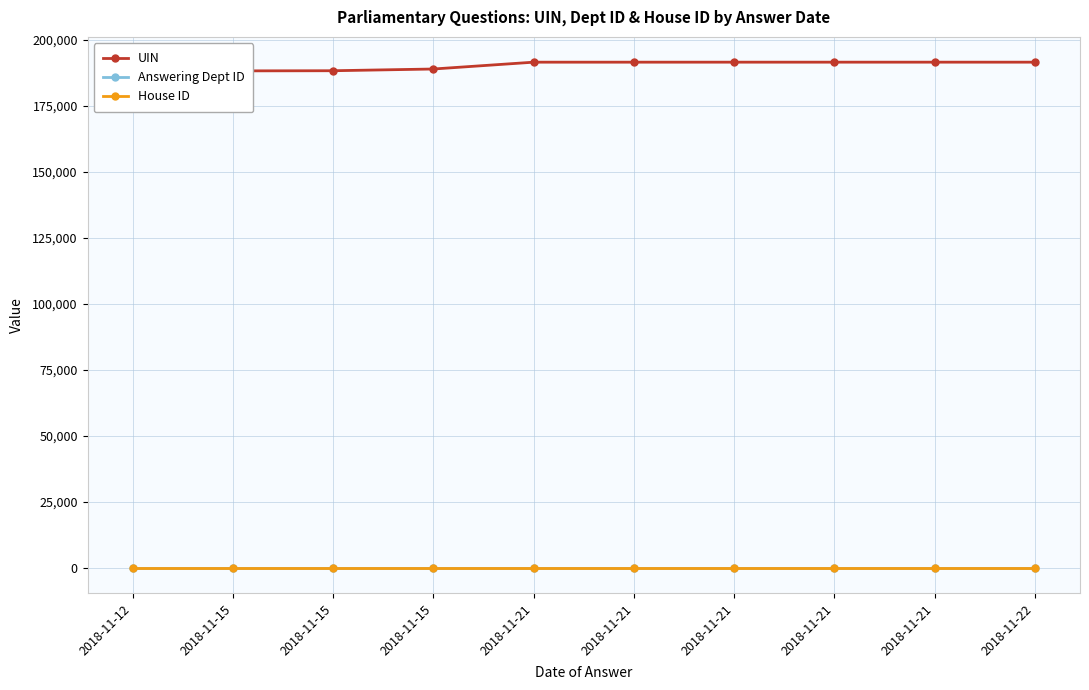

Rank the categories by Answering Dept ID value from lowest to highest.

2018-11-12, 2018-11-15, 2018-11-15, 2018-11-15, 2018-11-21, 2018-11-21, 2018-11-21, 2018-11-21, 2018-11-21, 2018-11-22